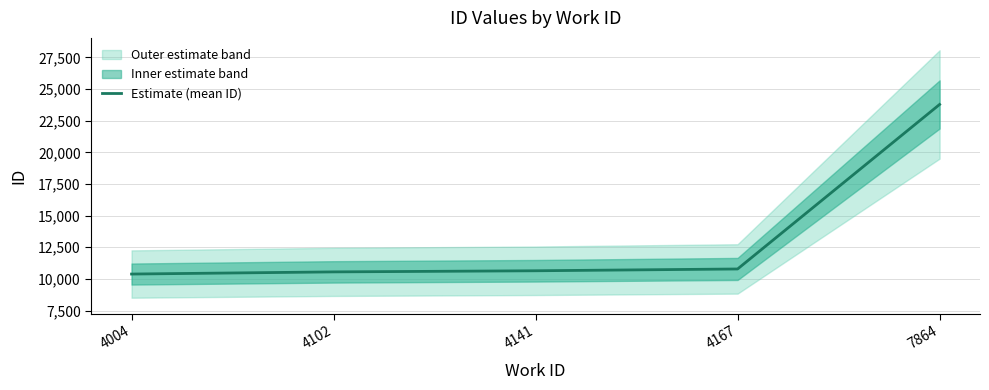

True or false: the data has more than 2 interior local peaks.

False